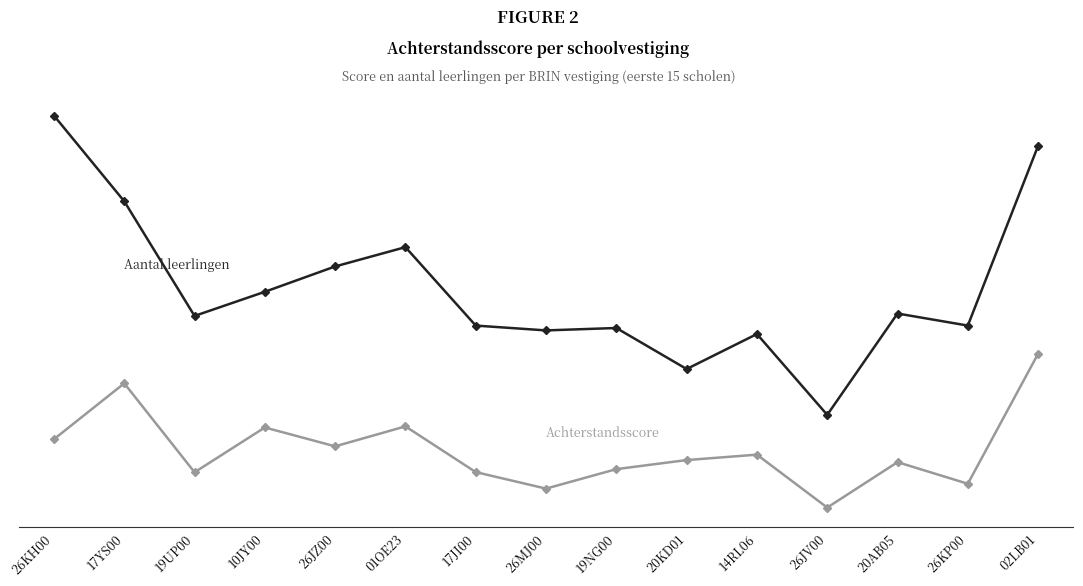

Is this an area chart (filled region under the line)?

No